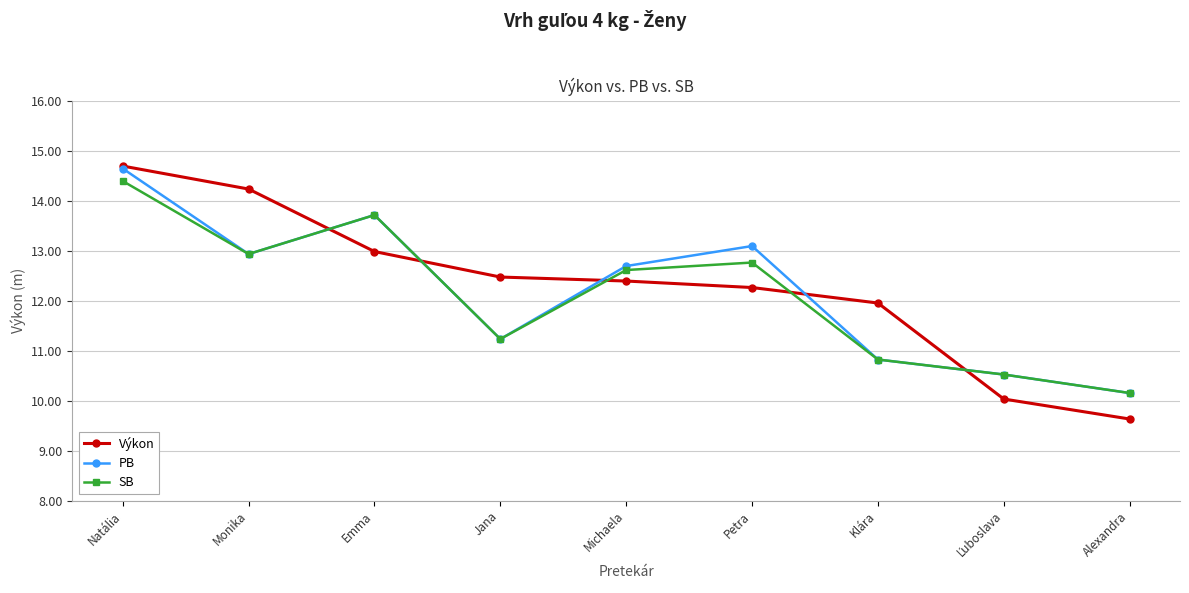

Does the chart display data point markers on the line(s)?

Yes